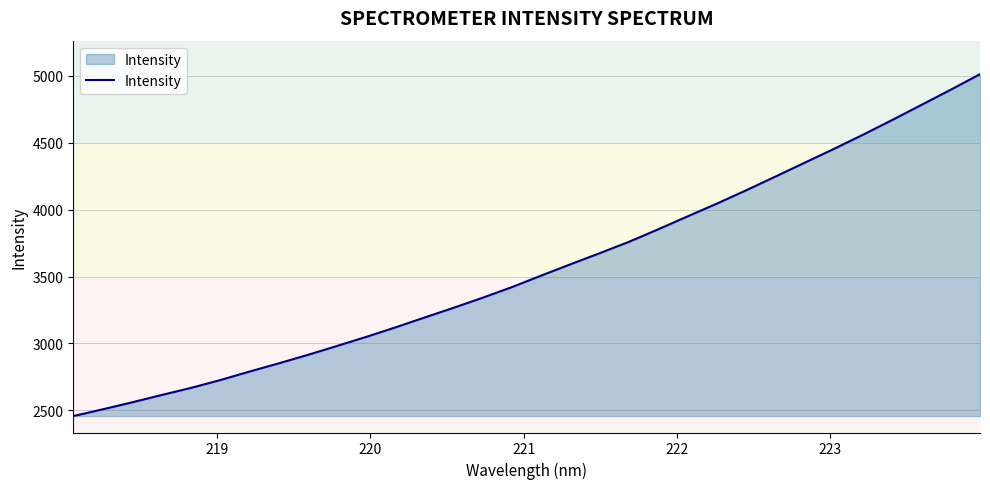

What is the difference between the maximum and minimum values?

2555.9